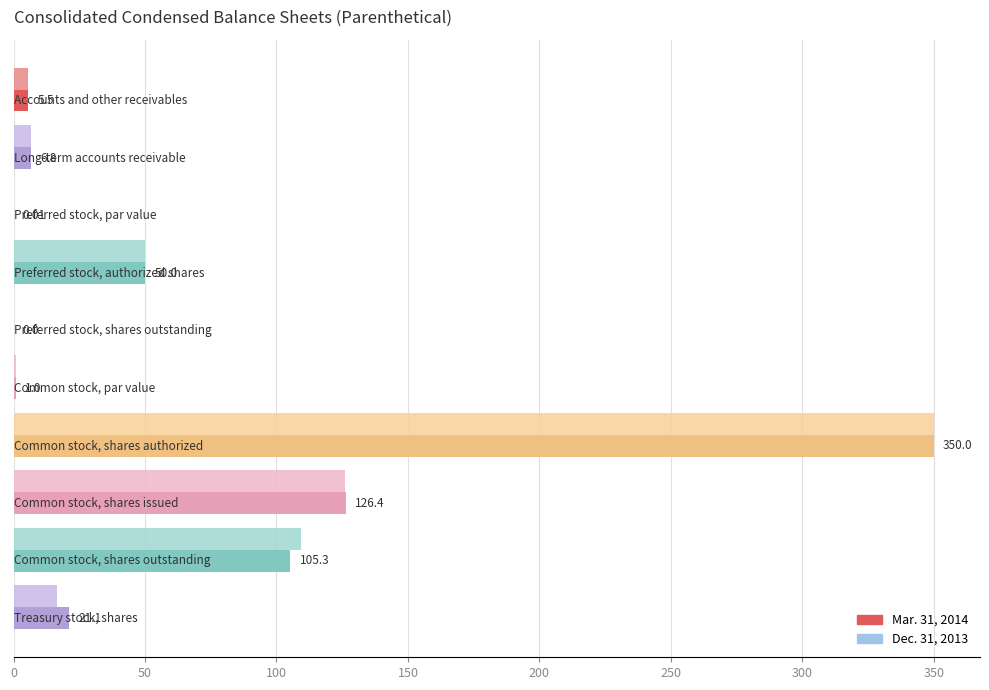

What is the sum of all Dec. 31, 2013 values?

665.2